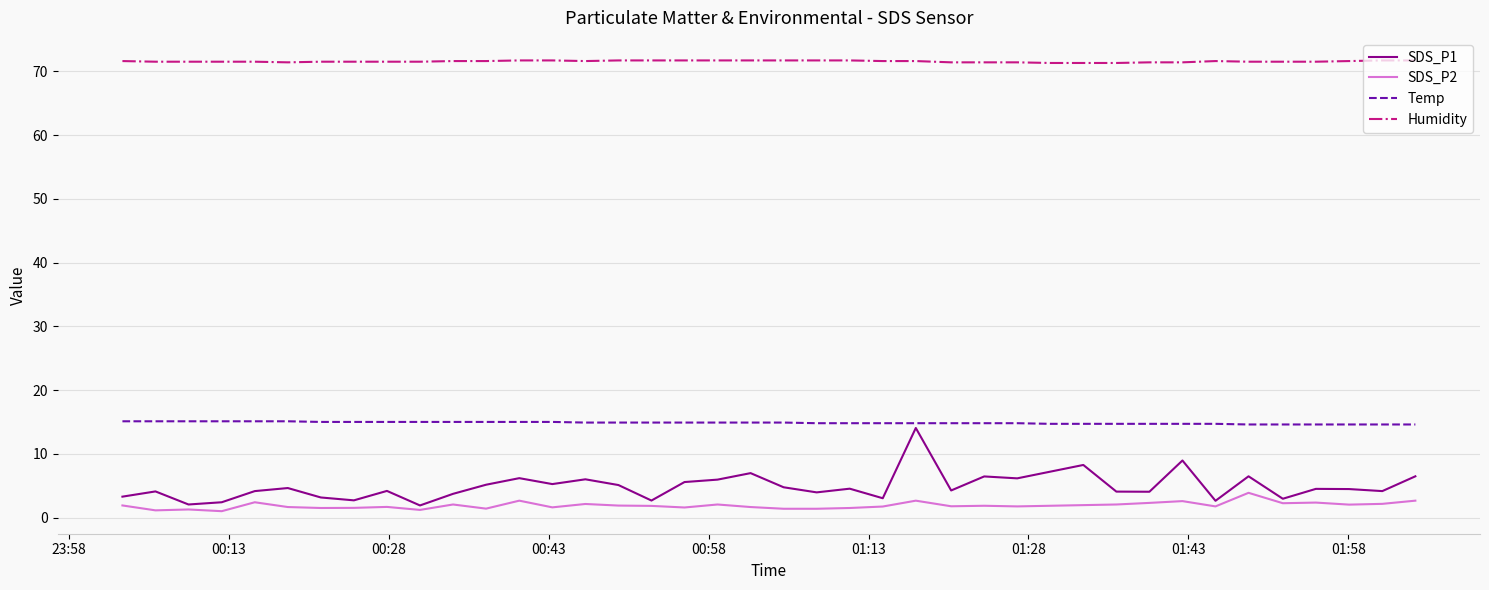

Which series has the largest total across all categories?

Humidity